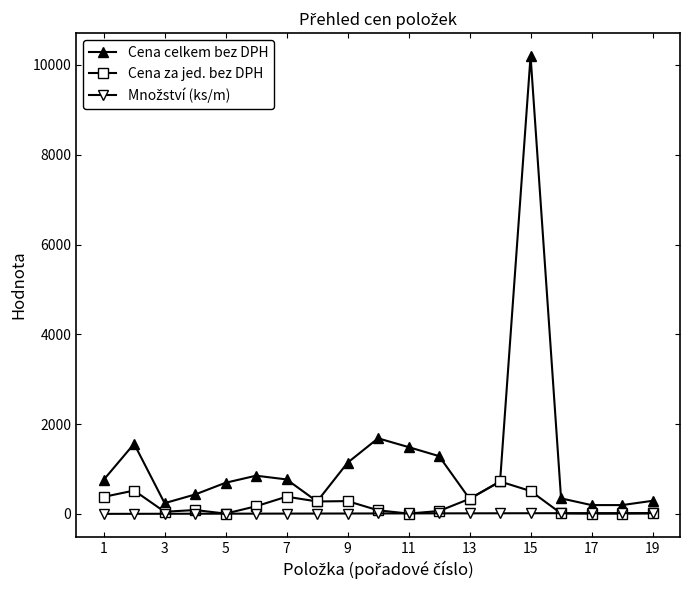

Which series has the widest spread of values?

Cena celkem bez DPH